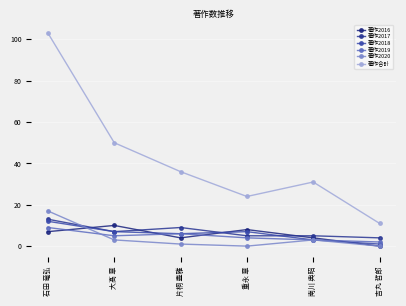

Which series has the widest spread of values?

著作合計